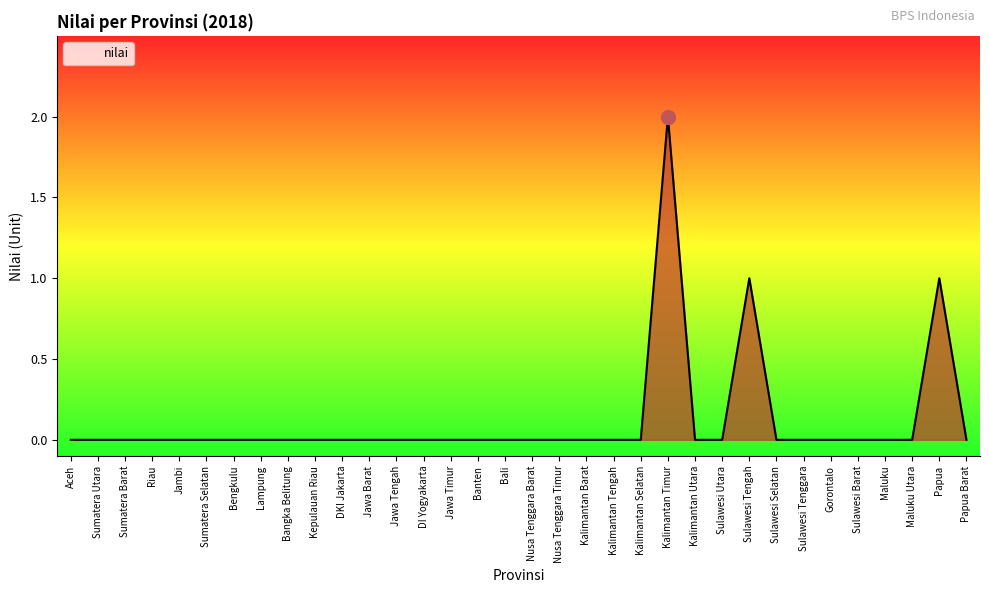

What is the difference between the maximum and minimum values?

2